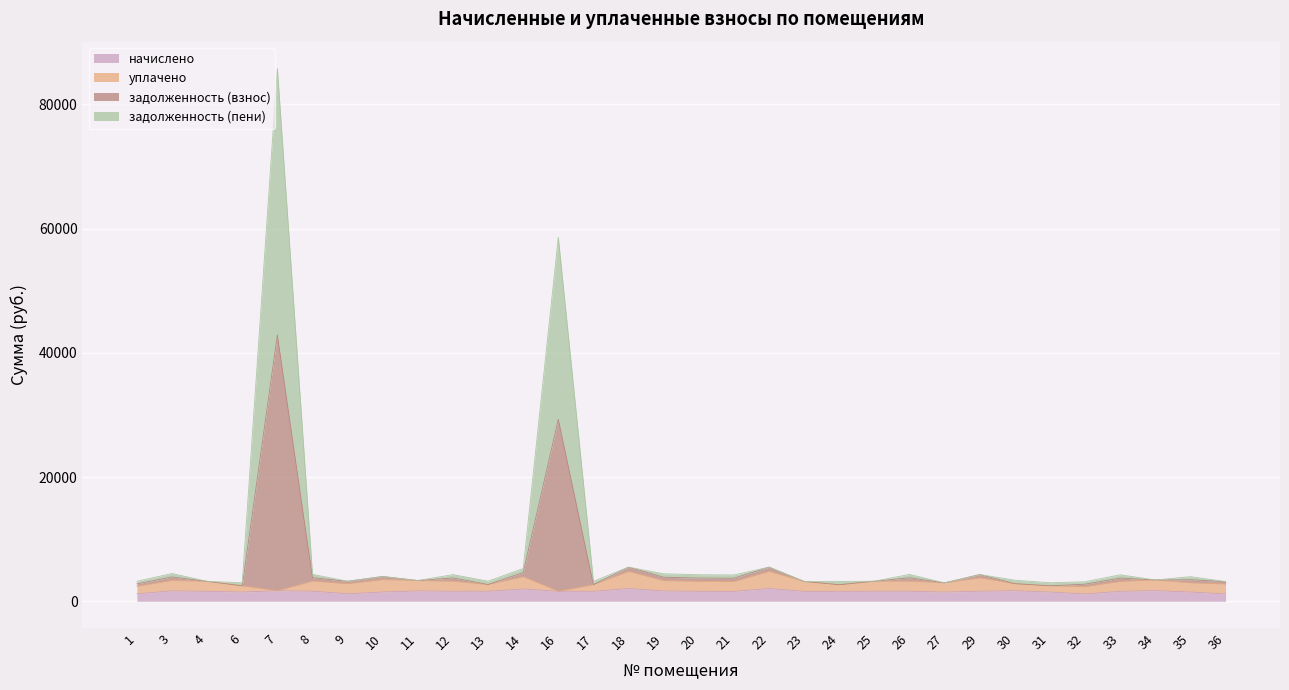

Where is the first local maximum for задолженность (пени)?

3